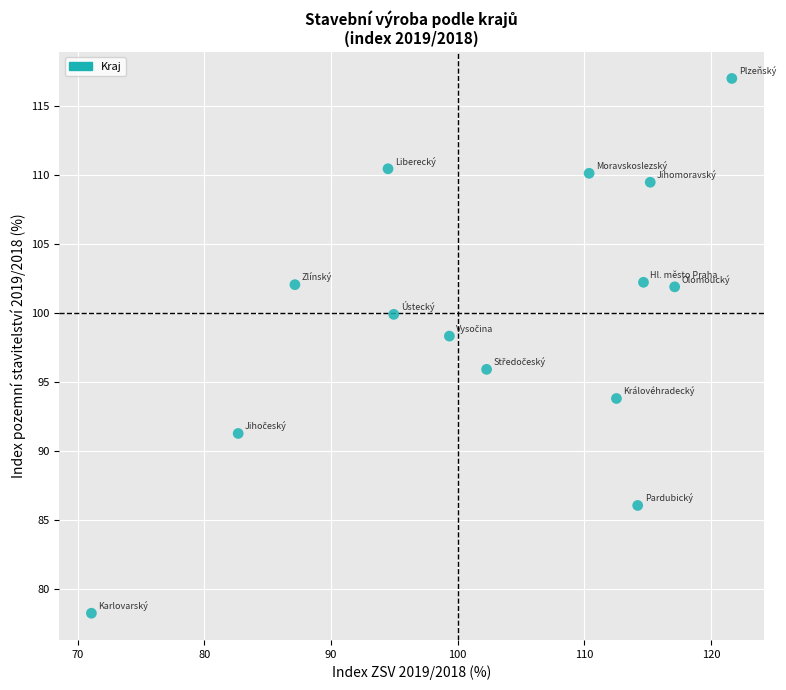

What is the range of X values (max minus min)?

50.6